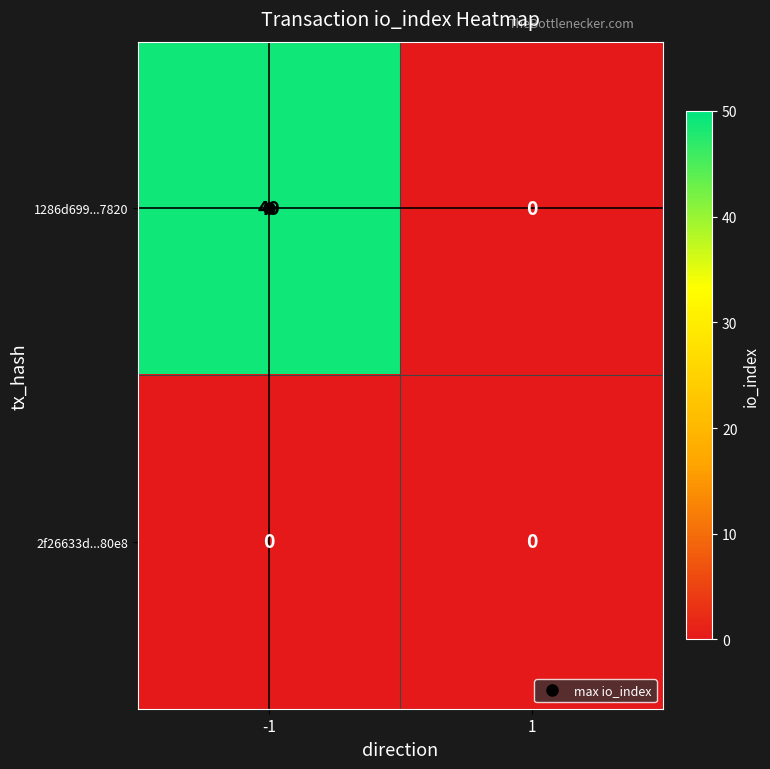

What is the total value across all series at -1?

49